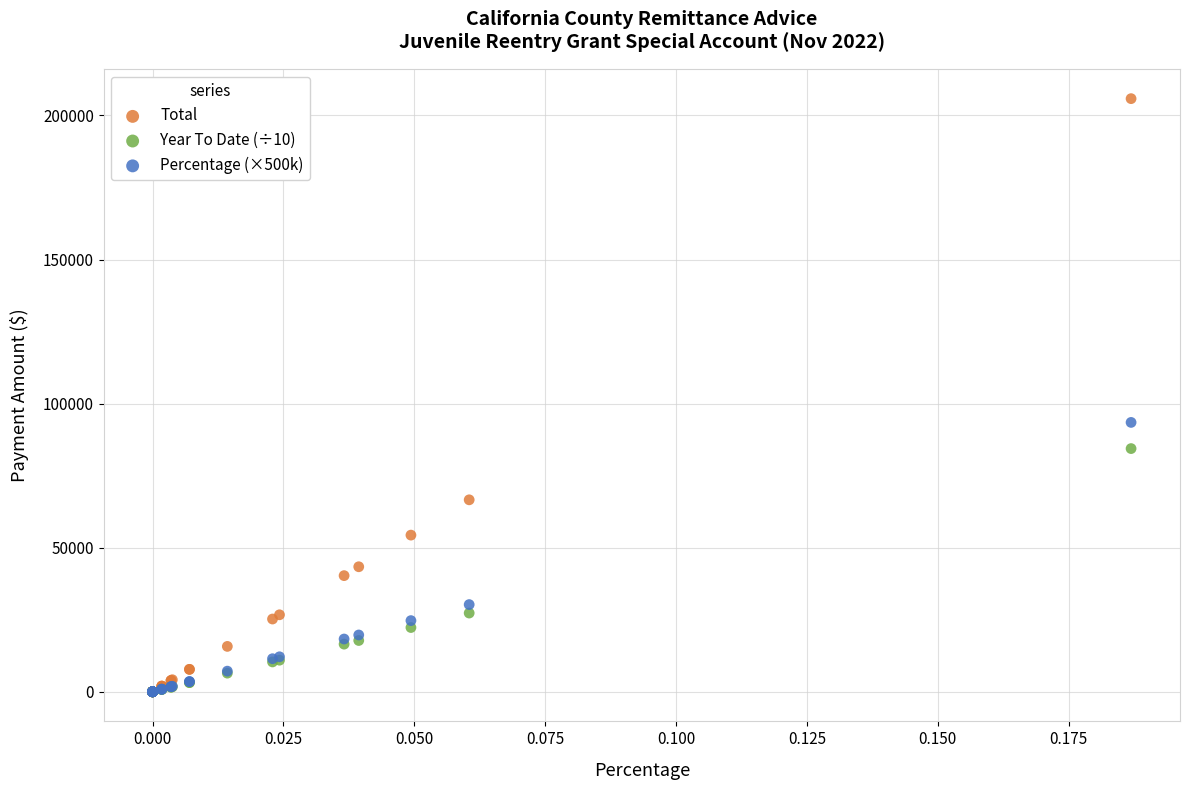

In the Total series, what Y value is closest to 102914?

66603.6